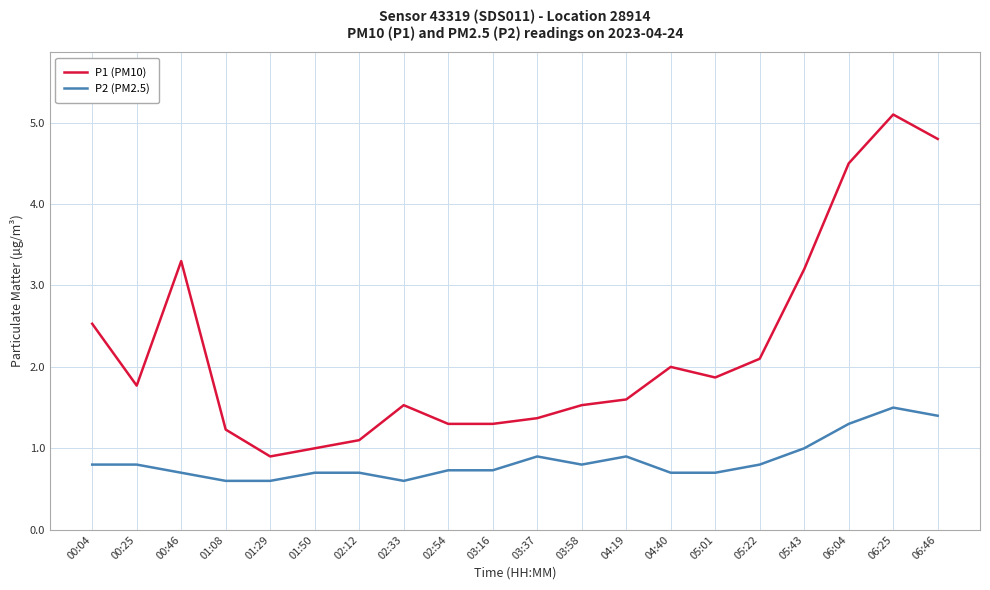

At which category does the chart reach its peak across all series?

06:25